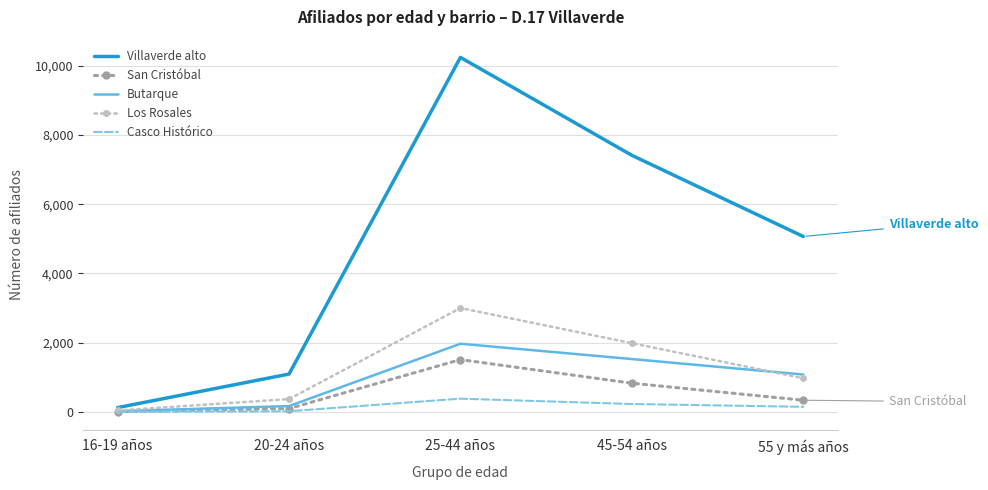

Rank the series at 25-44 años from highest to lowest value.

Villaverde alto, Los Rosales, Butarque, San Cristóbal, Casco Histórico